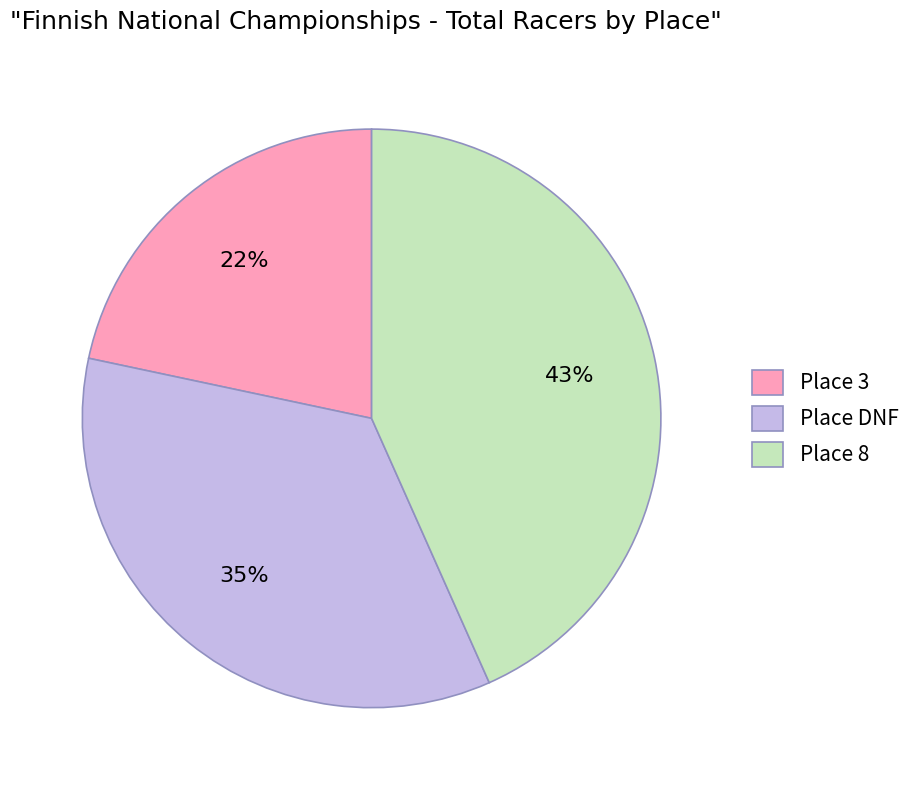

Combined, do Place DNF and Place 8 account for over 50%?

Yes